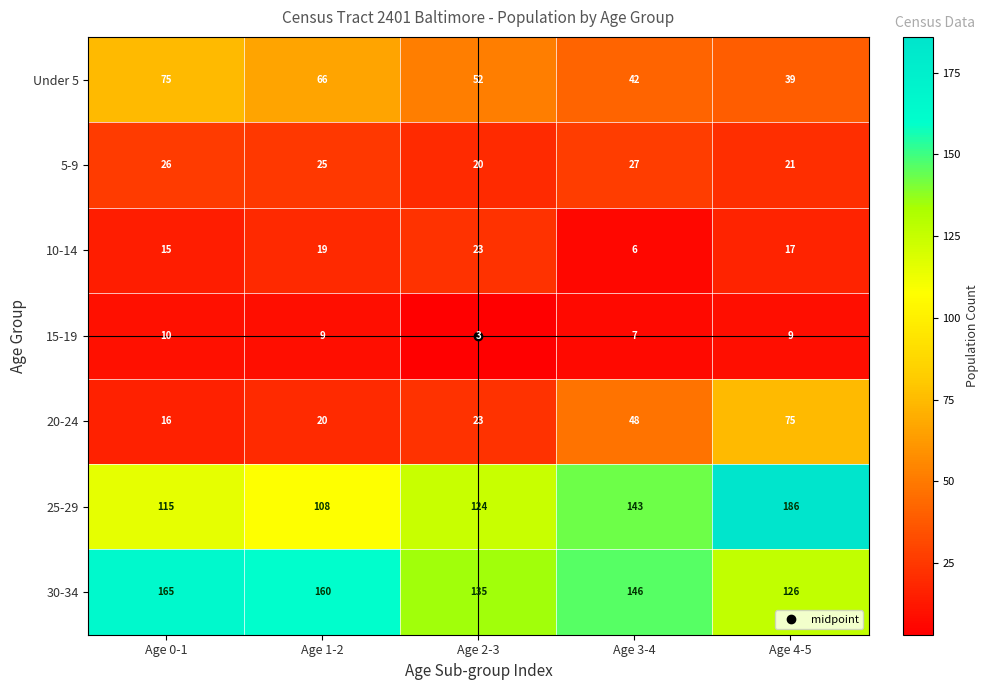

How many data points in 25-29 are less than 124?

2